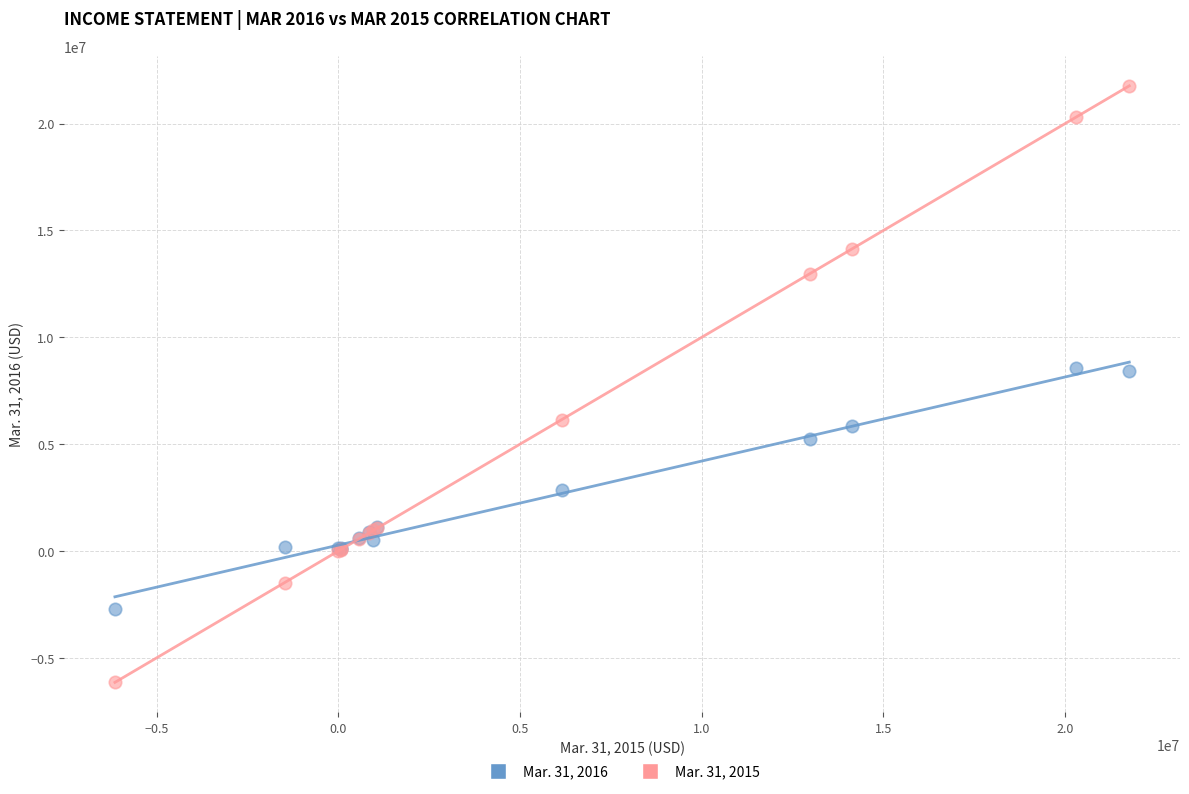

Which series contains the lowest Y value?

Mar. 31, 2015